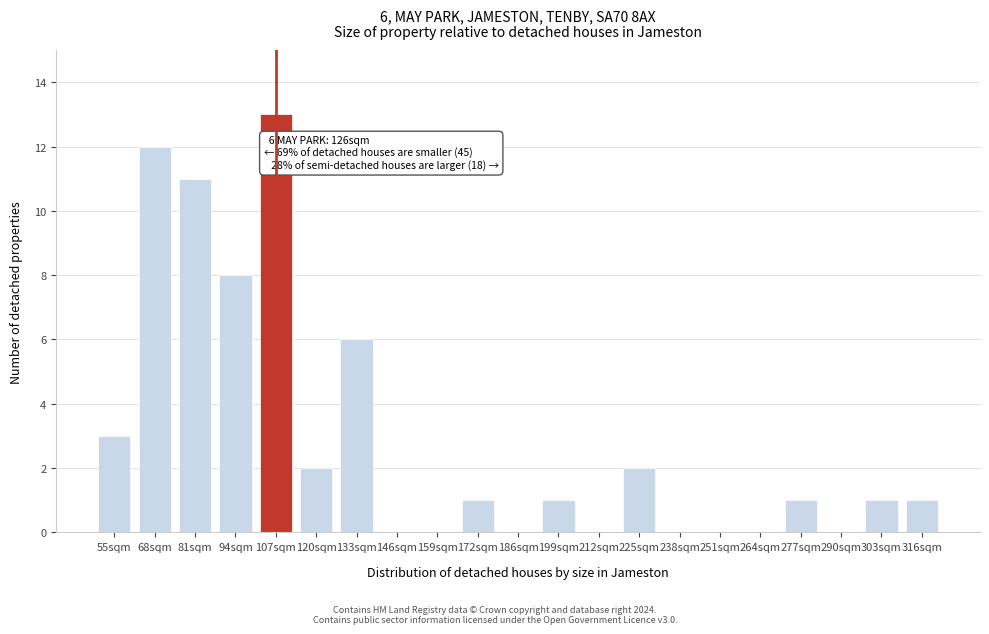

Reading left to right, what are all the values shown in this chart?

55sqm=3	68sqm=12	81sqm=11	94sqm=8	107sqm=13	120sqm=2	133sqm=6	146sqm=0	159sqm=0	172sqm=1	186sqm=0	199sqm=1	212sqm=0	225sqm=2	238sqm=0	251sqm=0	264sqm=0	277sqm=1	290sqm=0	303sqm=1	316sqm=1